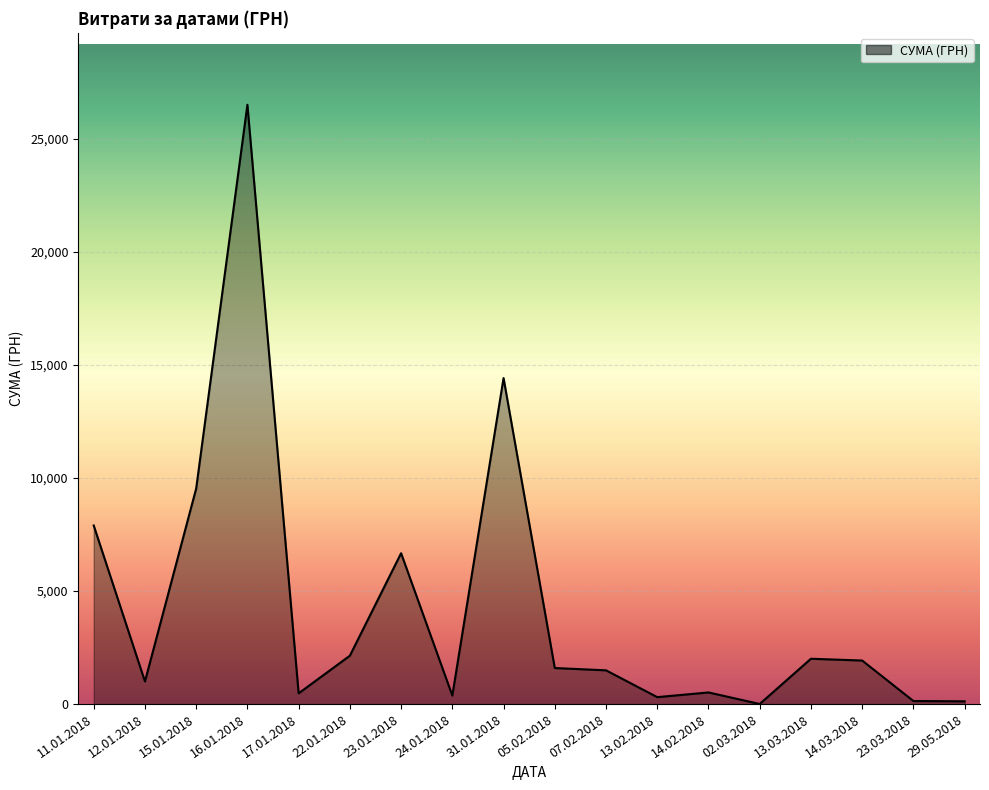

The chart shows a value of 135.0 at 23.03.2018. True or false?

True